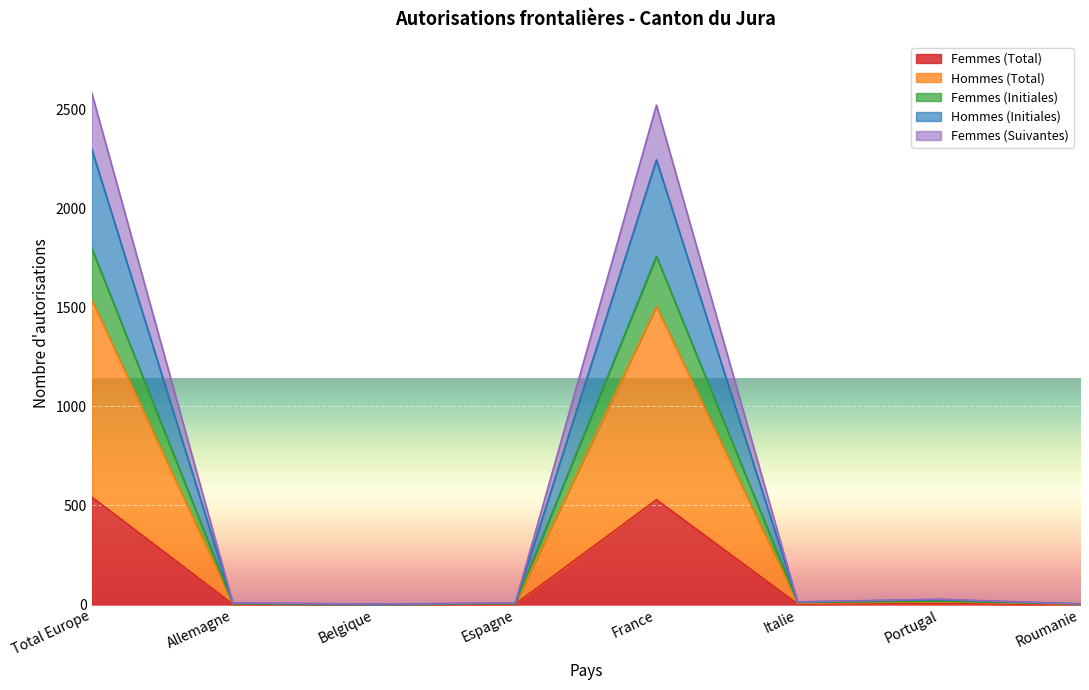

What is the total value across all series at Roumanie?

3